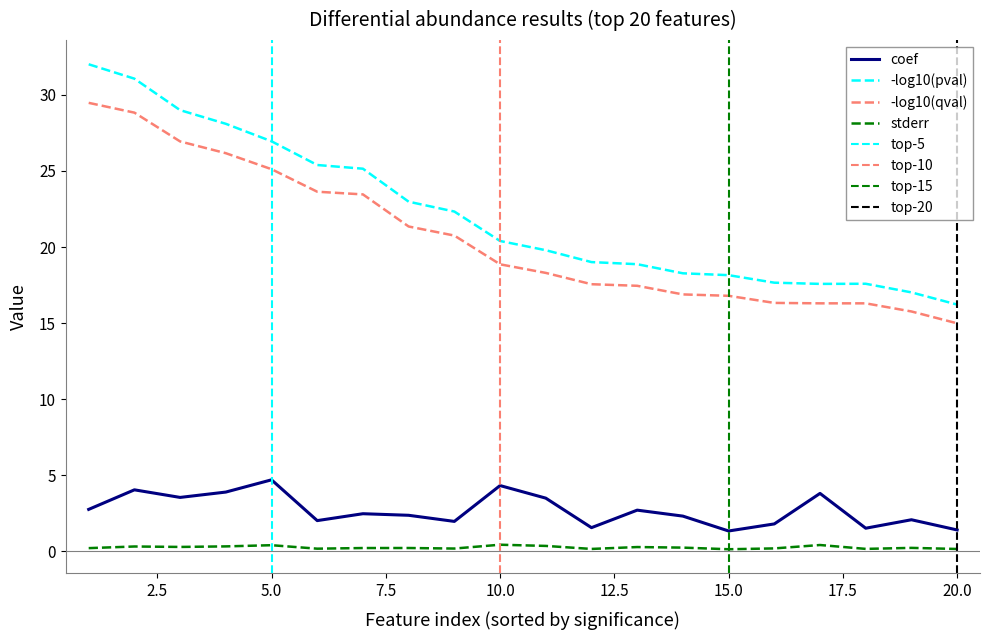

Reading left to right, list all the values displayed in this chart.

2.8	4.0	3.6	3.9	4.7	2.0	2.5	2.4	2.0	4.3	3.5	1.6	2.7	2.3	1.3	1.8	3.8	1.5	2.1	1.4